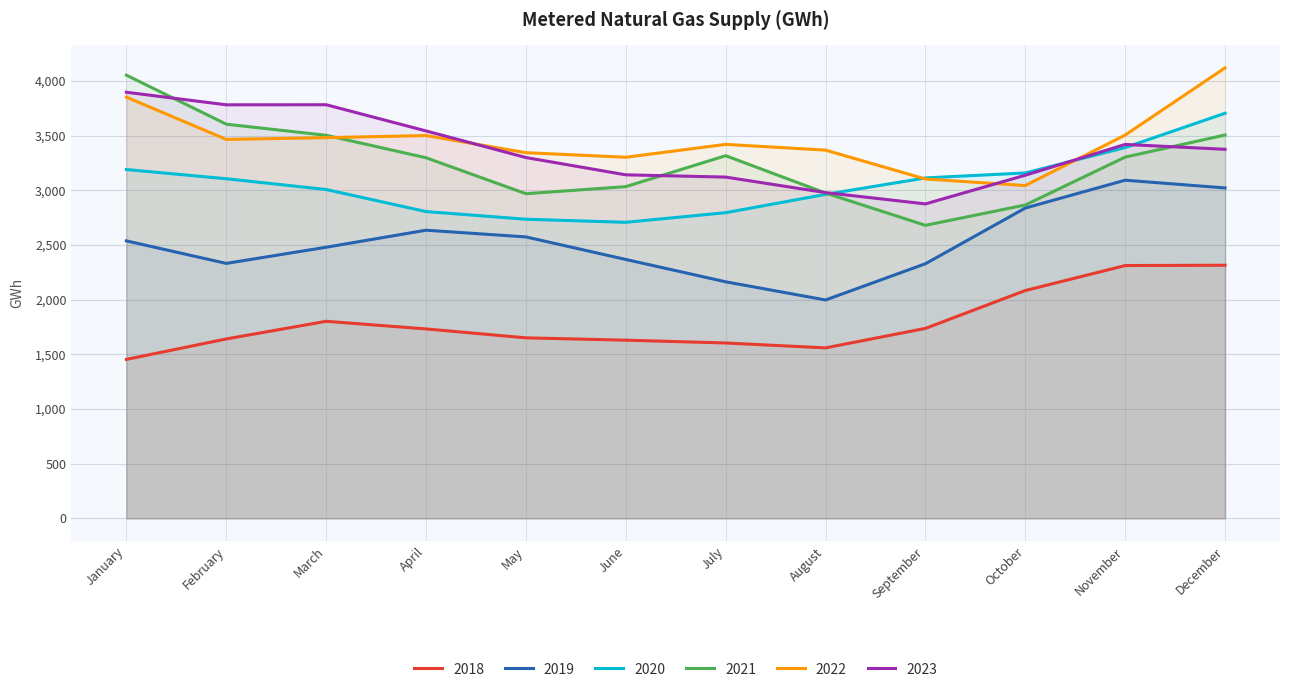

At which label does 2023 reach its peak?

January